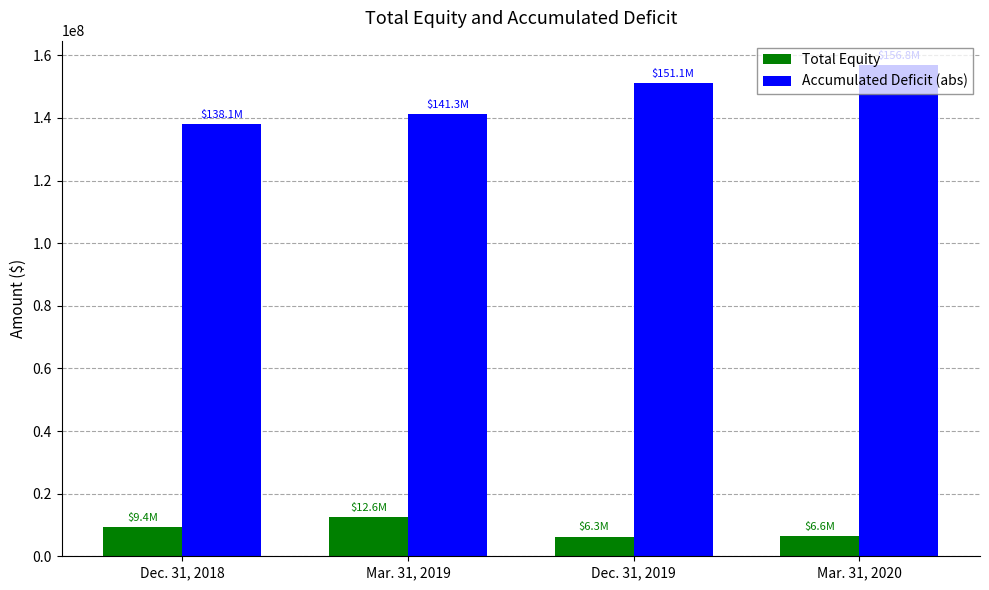

What is the difference between the second highest and minimum values in the Total Equity series?

3145877